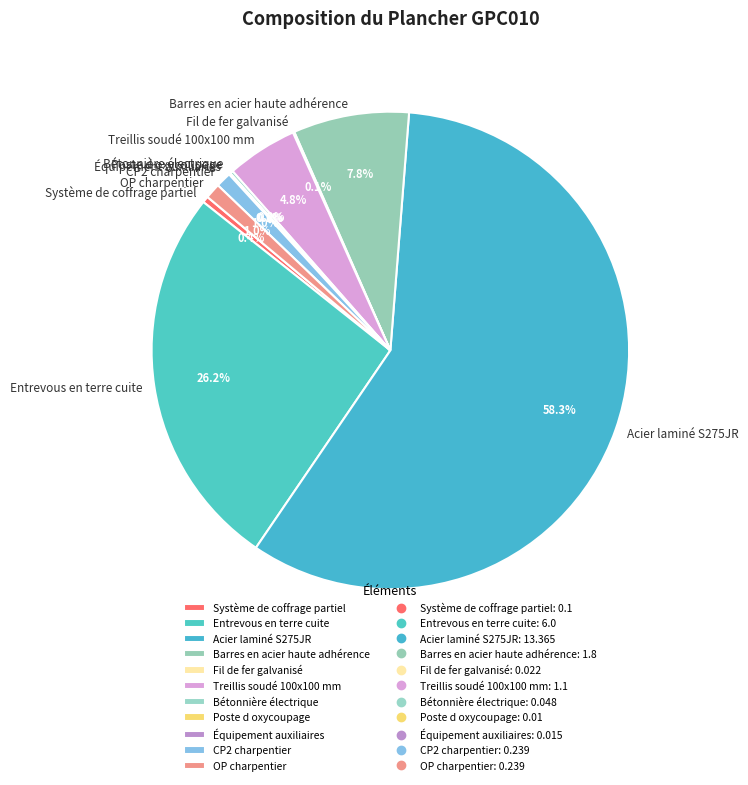

Which slice is the largest?

Acier laminé S275JR